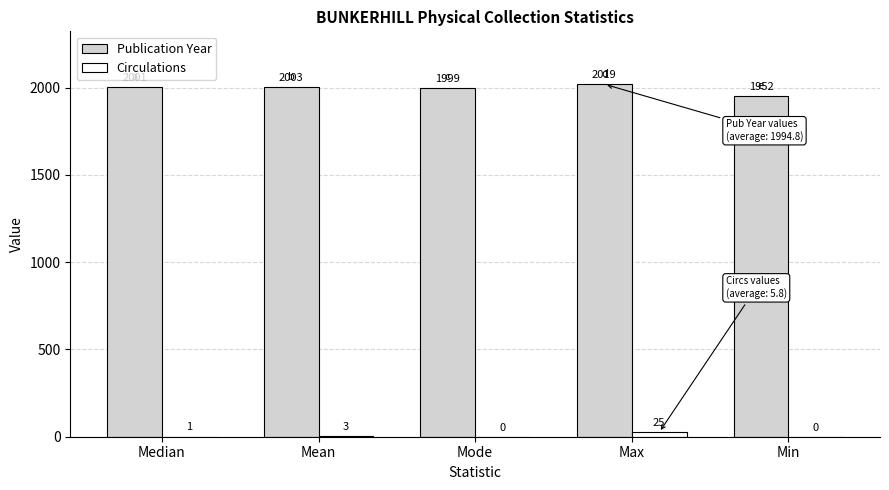

What is the maximum value shown in the chart?

2019